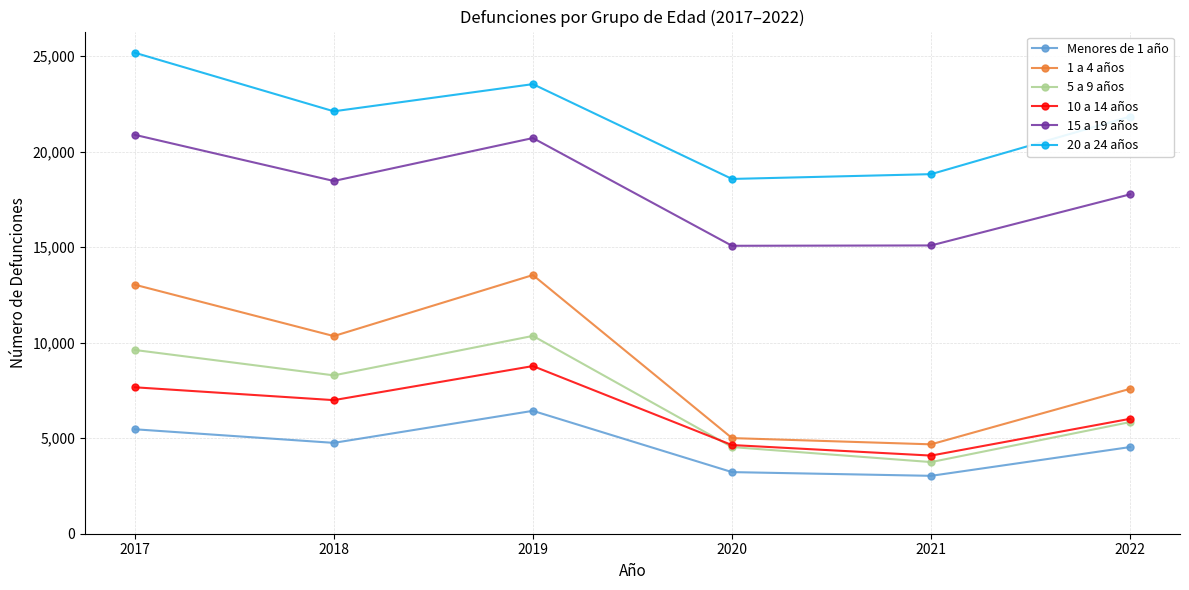

The Menores de 1 año series shows 6434 at 2019. True or false?

True